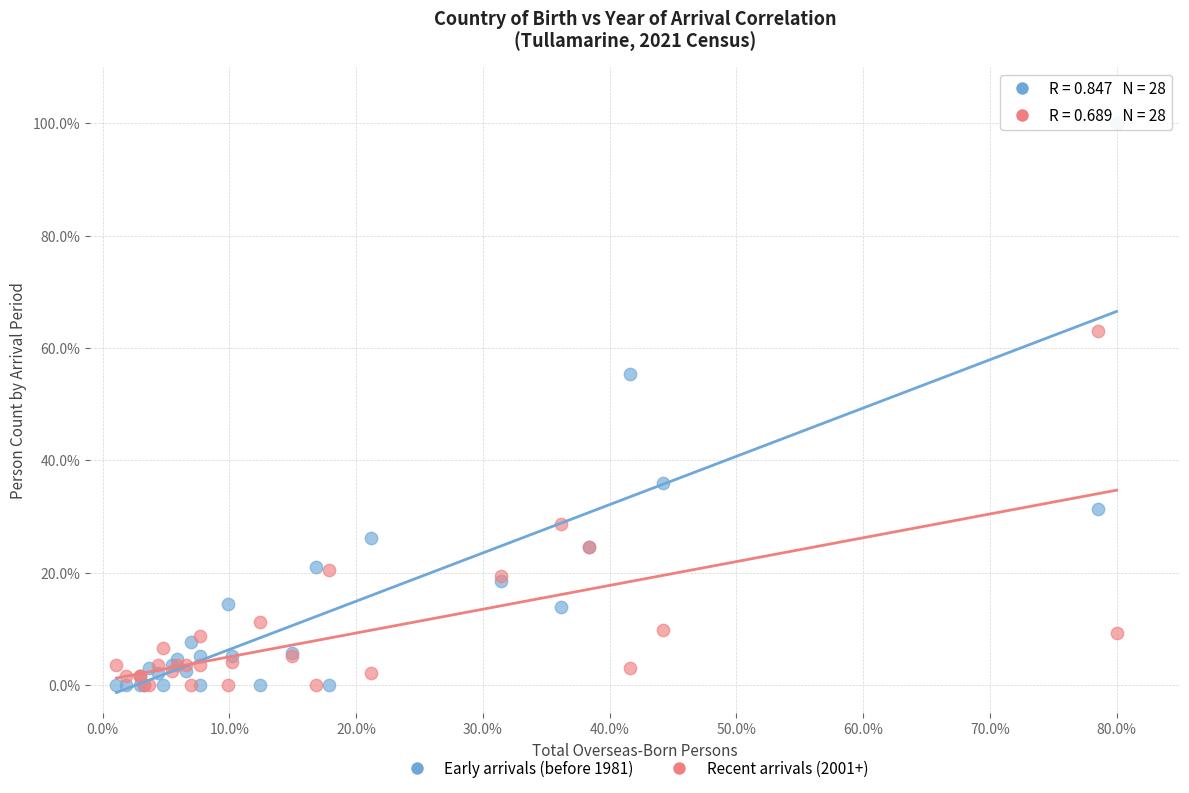

In the Early arrivals (before 1981) series, what Y value is closest to 50?

55.4